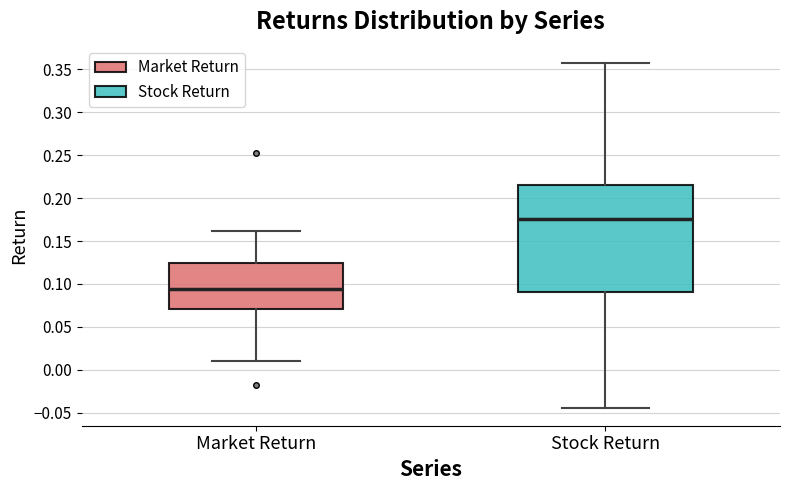

Reading left to right, transcribe this box plot: for each box, give where its median line is, the range the box spans, and where its two whiskers end, as read against the y-axis. The values are not printed on the chart, so give them approximately, as read against the axis.

Market Return: median 0.095, box 0.070 to 0.125, whiskers 0.010 to 0.160
Stock Return: median 0.175, box 0.090 to 0.215, whiskers -0.045 to 0.355